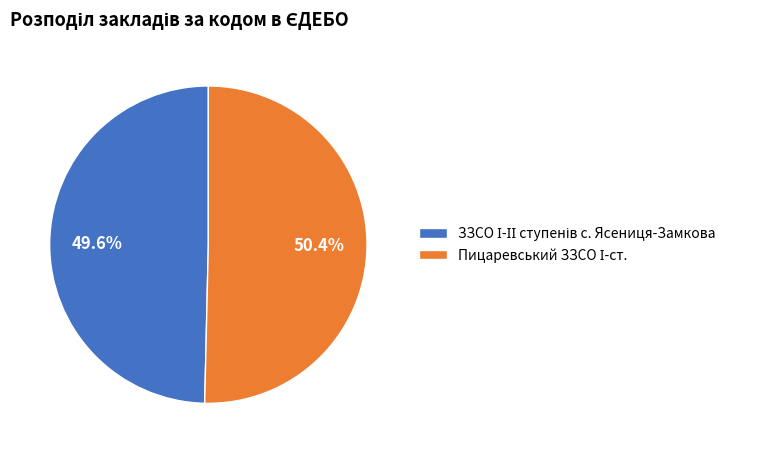

Does any single category account for the majority?

Yes